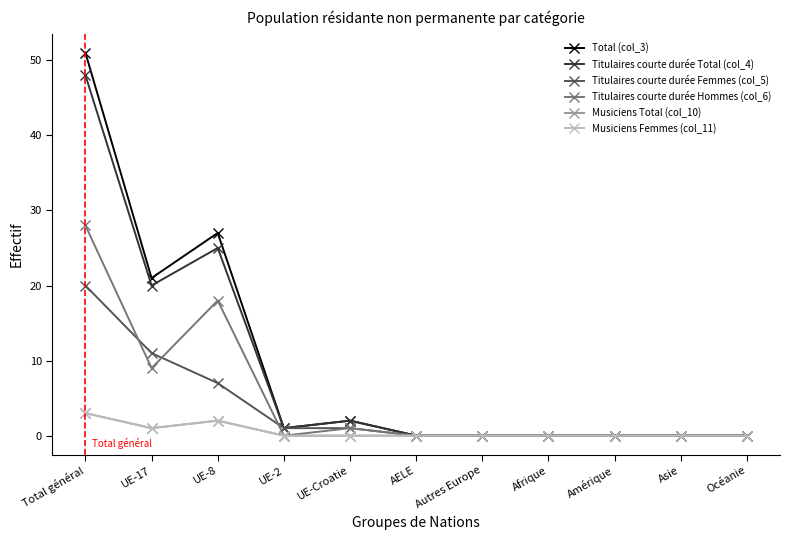

What is the label of the 11th point from the right?

Total général